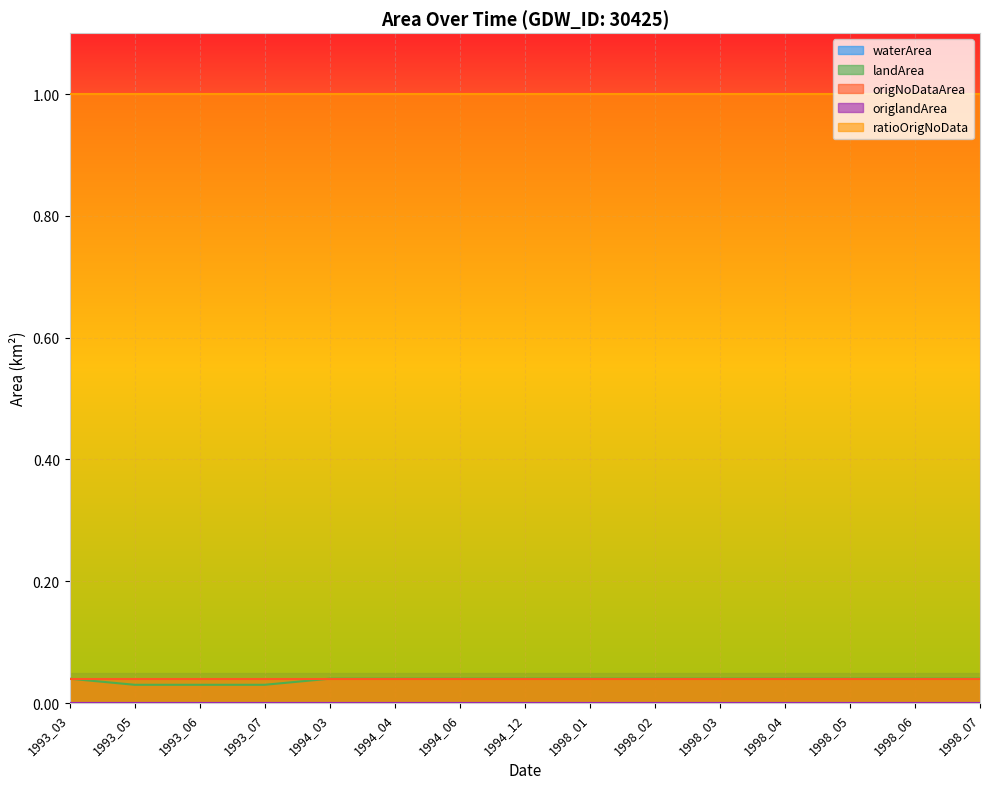

Reading right to left, what are all the values shown in this chart?

waterArea: 1998_07=0.0	1998_06=0.0	1998_05=0.0	1998_04=0.0	1998_03=0.0	1998_02=0.0	1998_01=0.0	1994_12=0.0	1994_06=0.0	1994_04=0.0	1994_03=0.0	1993_07=0.0	1993_06=0.0	1993_05=0.0	1993_03=0.0
landArea: 1998_07=0.0	1998_06=0.0	1998_05=0.0	1998_04=0.0	1998_03=0.0	1998_02=0.0	1998_01=0.0	1994_12=0.0	1994_06=0.0	1994_04=0.0	1994_03=0.0	1993_07=0.0	1993_06=0.0	1993_05=0.0	1993_03=0.0
origNoDataArea: 1998_07=0.0	1998_06=0.0	1998_05=0.0	1998_04=0.0	1998_03=0.0	1998_02=0.0	1998_01=0.0	1994_12=0.0	1994_06=0.0	1994_04=0.0	1994_03=0.0	1993_07=0.0	1993_06=0.0	1993_05=0.0	1993_03=0.0
origlandArea: 1998_07=0.0	1998_06=0.0	1998_05=0.0	1998_04=0.0	1998_03=0.0	1998_02=0.0	1998_01=0.0	1994_12=0.0	1994_06=0.0	1994_04=0.0	1994_03=0.0	1993_07=0.0	1993_06=0.0	1993_05=0.0	1993_03=0.0
ratioOrigNoData: 1998_07=1.0	1998_06=1.0	1998_05=1.0	1998_04=1.0	1998_03=1.0	1998_02=1.0	1998_01=1.0	1994_12=1.0	1994_06=1.0	1994_04=1.0	1994_03=1.0	1993_07=1.0	1993_06=1.0	1993_05=1.0	1993_03=1.0